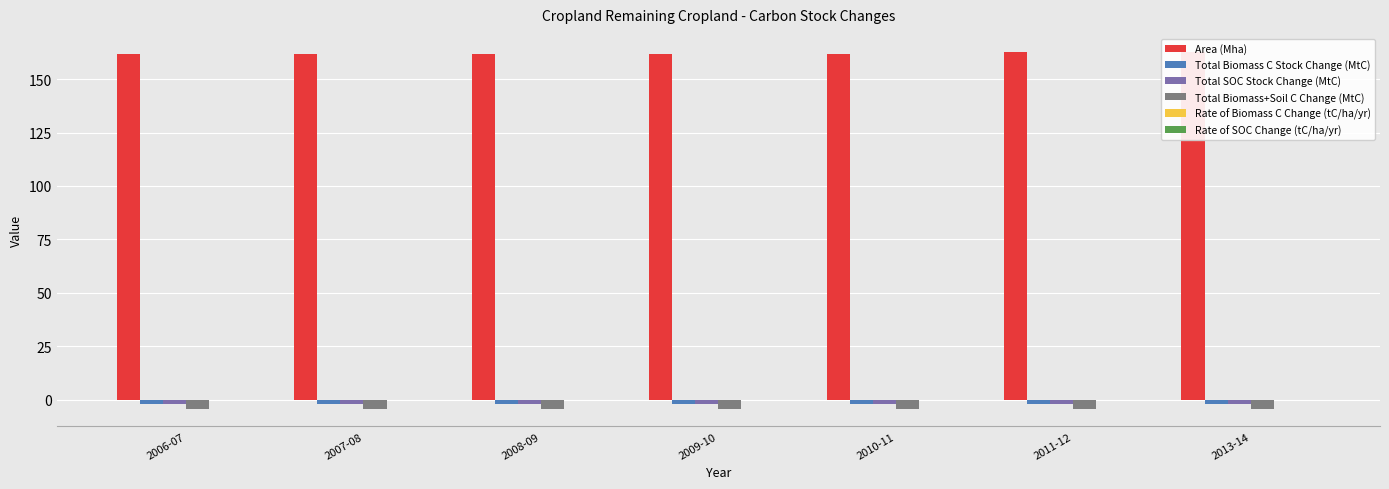

Which category has the highest value in the Total SOC Stock Change (MtC) series?

2006-07